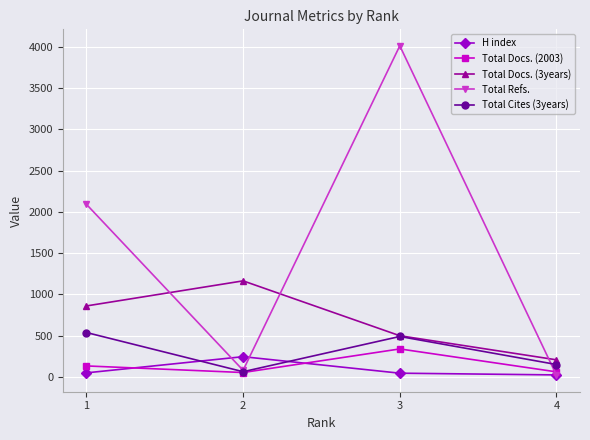

At how many categories does at least one series exceed 1288?

2